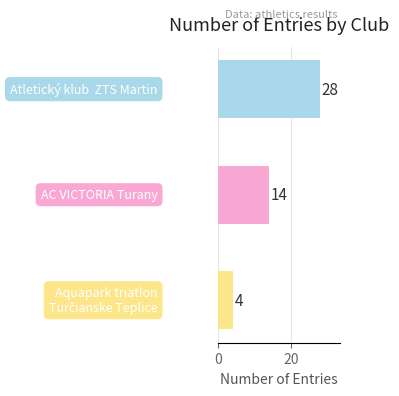

What is the greatest value displayed?

28